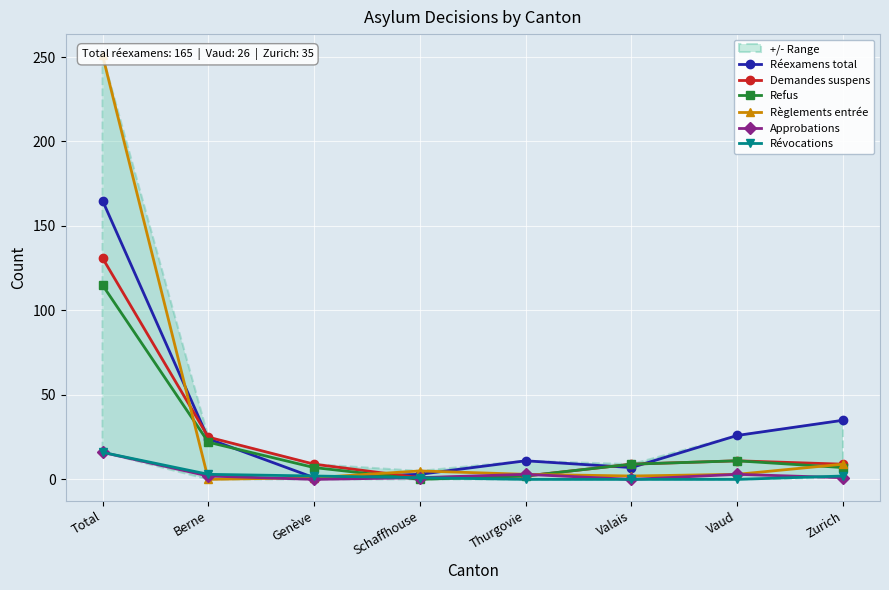

At how many categories does at least one series exceed 102?

1